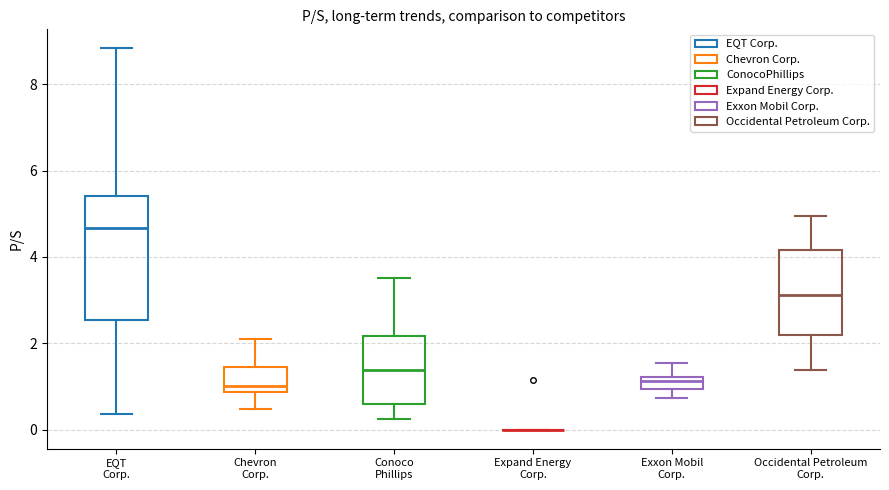

Where is the lower edge of the box for Occidental Petroleum Corp. on the y-axis? The values are not printed on the chart, so give them approximately, as read against the axis.

2.2